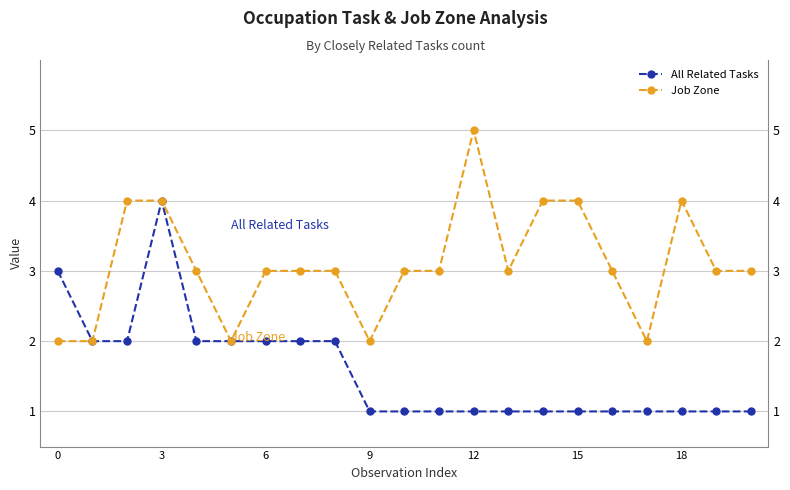

List the series in order of their overall mean, highest first.

Job Zone, All Related Tasks